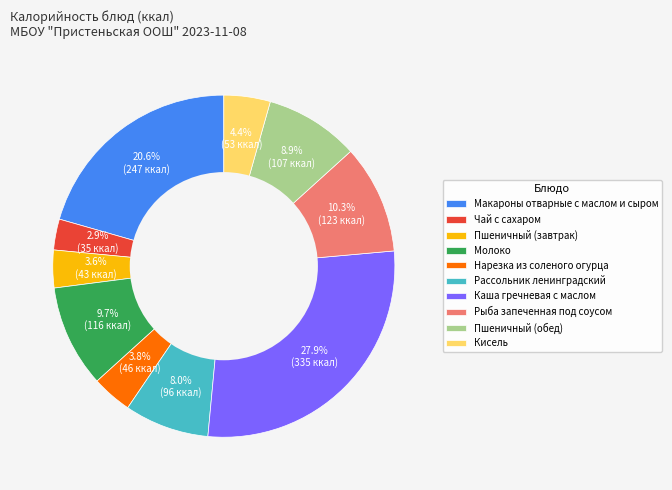

Do Пшеничный (завтрак) and Кисель together represent more than half of the pie?

No